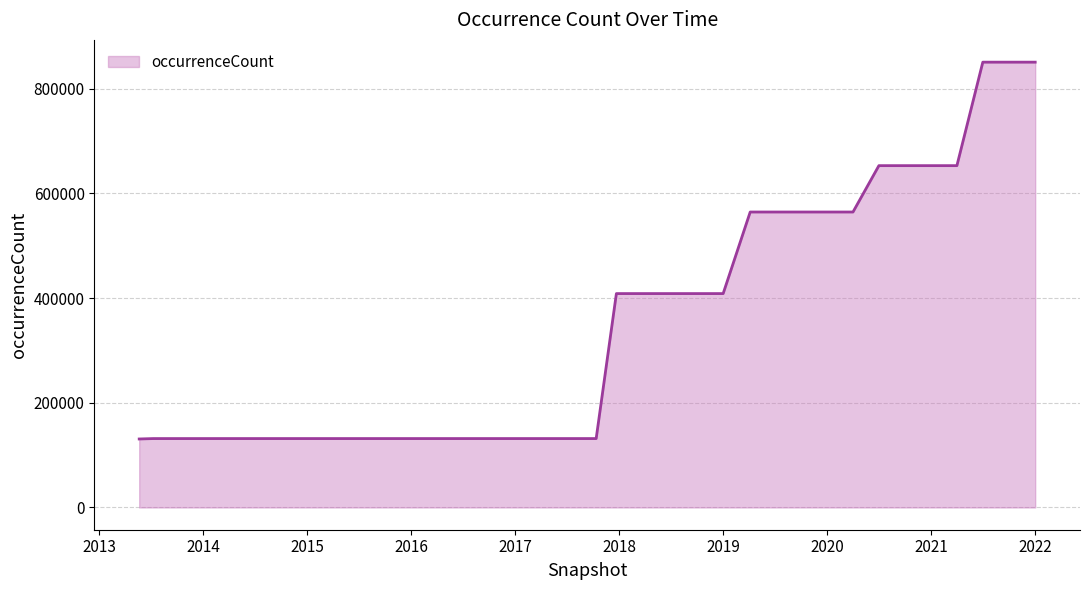

What is the difference between the maximum and minimum values?

719992